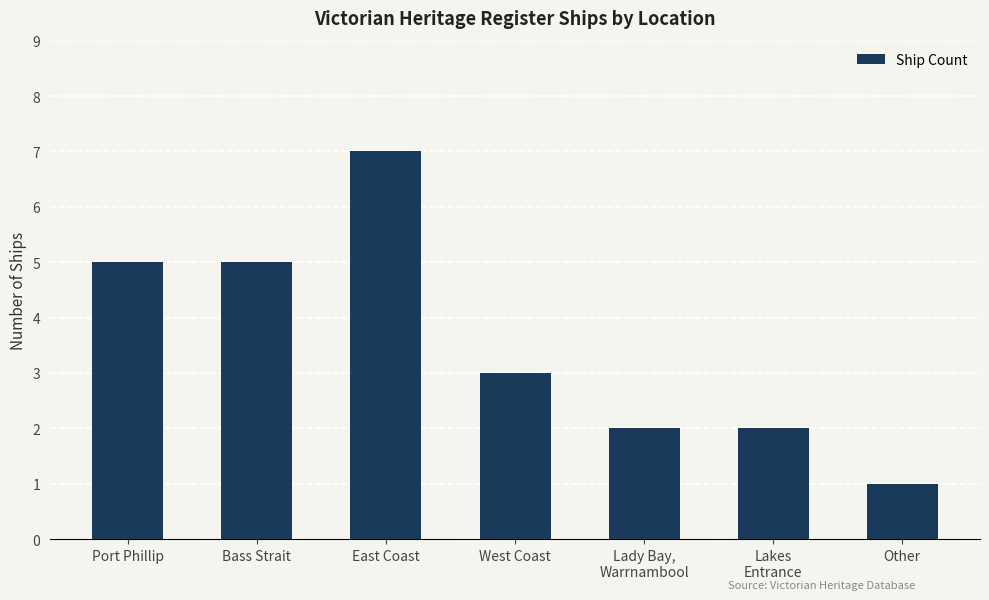

What is the ratio of the value at West Coast to the value at Other?

3.0